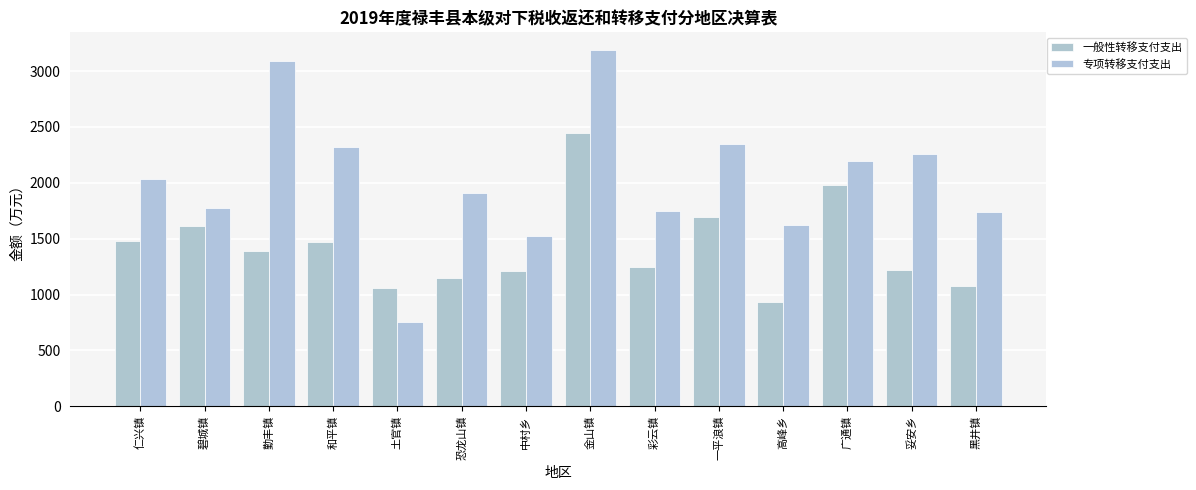

What is the difference between the highest and lowest values at 恐龙山镇?

755